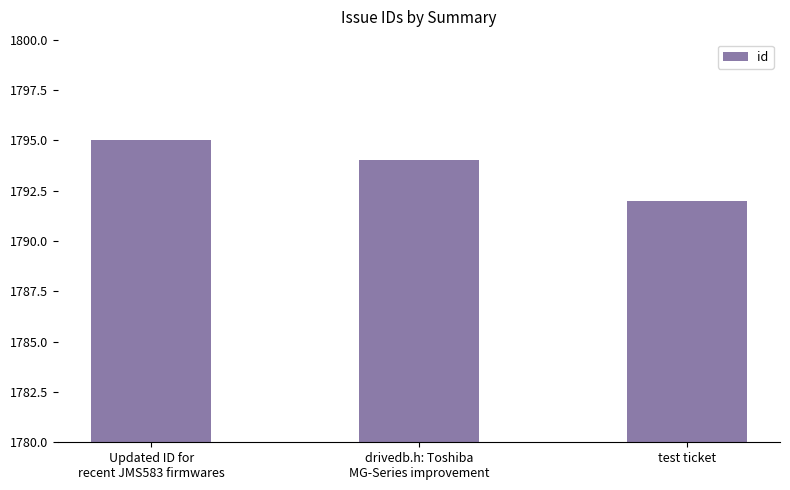

What is the difference between the maximum and minimum values?

3